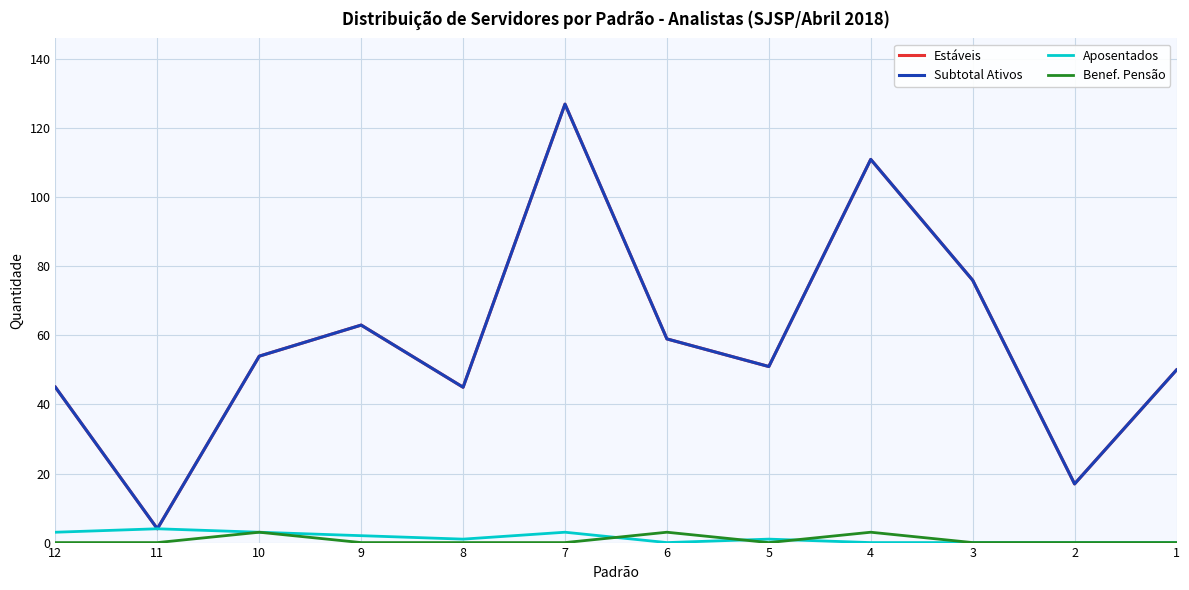

Is this an area chart (filled region under the line)?

No